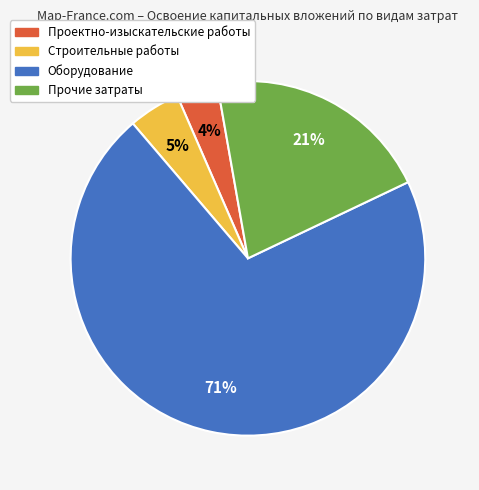

Which category has the biggest portion of the pie?

Оборудование